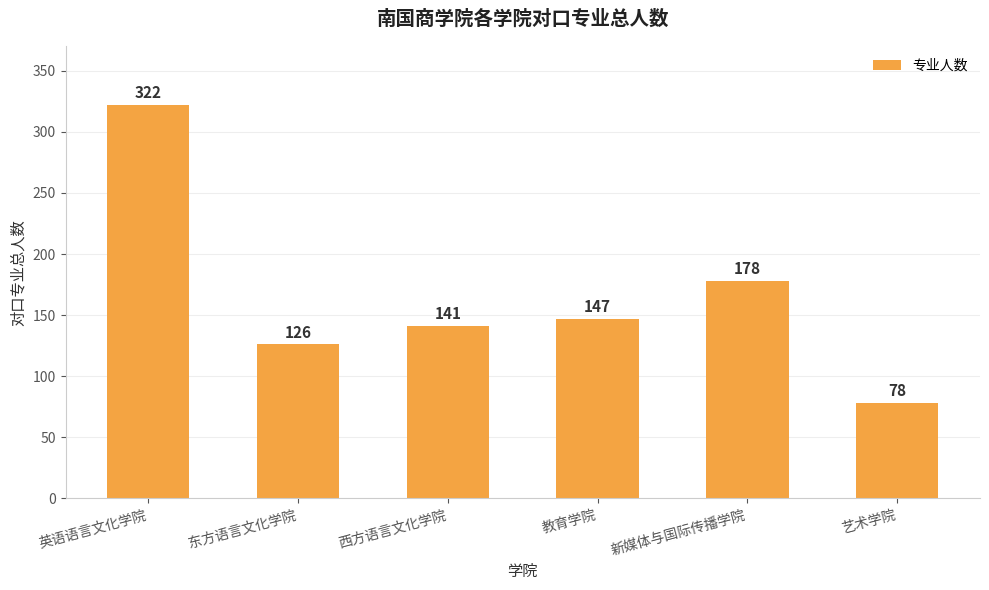

What is the change in value from 东方语言文化学院 to 艺术学院?

-48